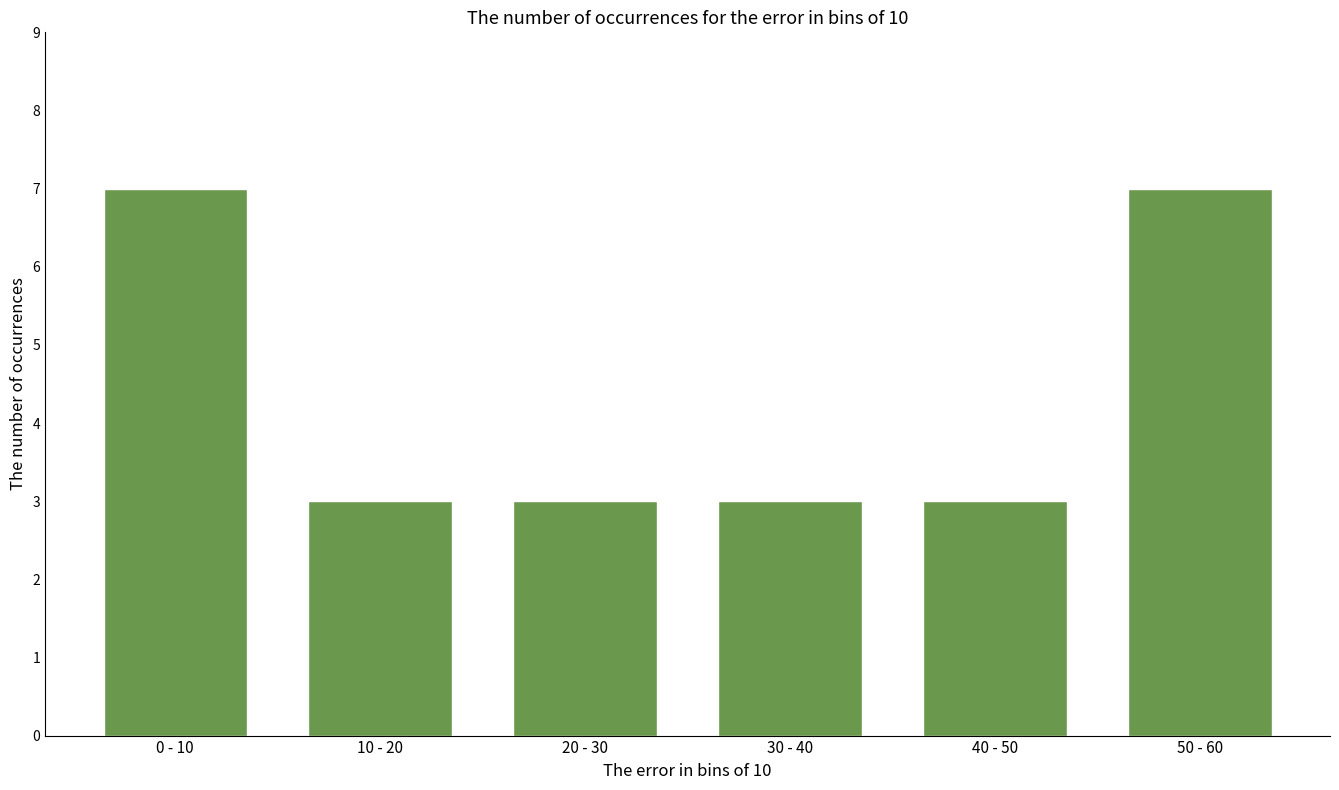

Reading left to right, what are all the values shown in this chart?

7	3	3	3	3	7